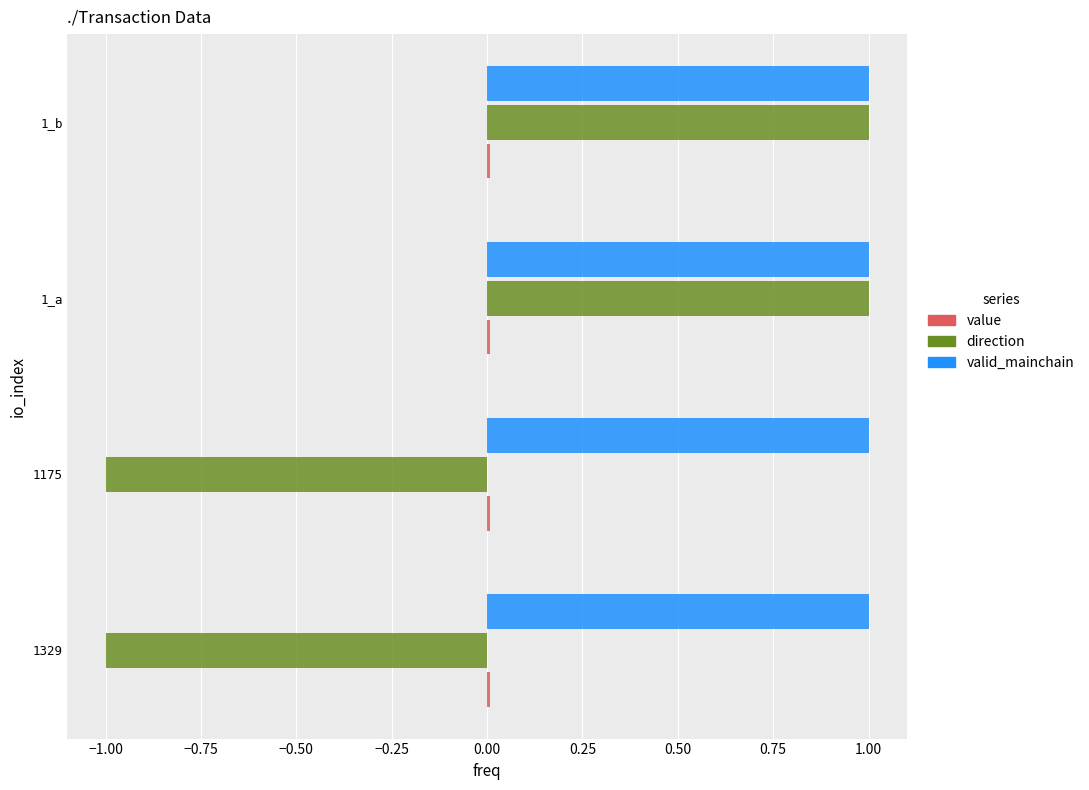

Which series has the largest total across all categories?

valid_mainchain